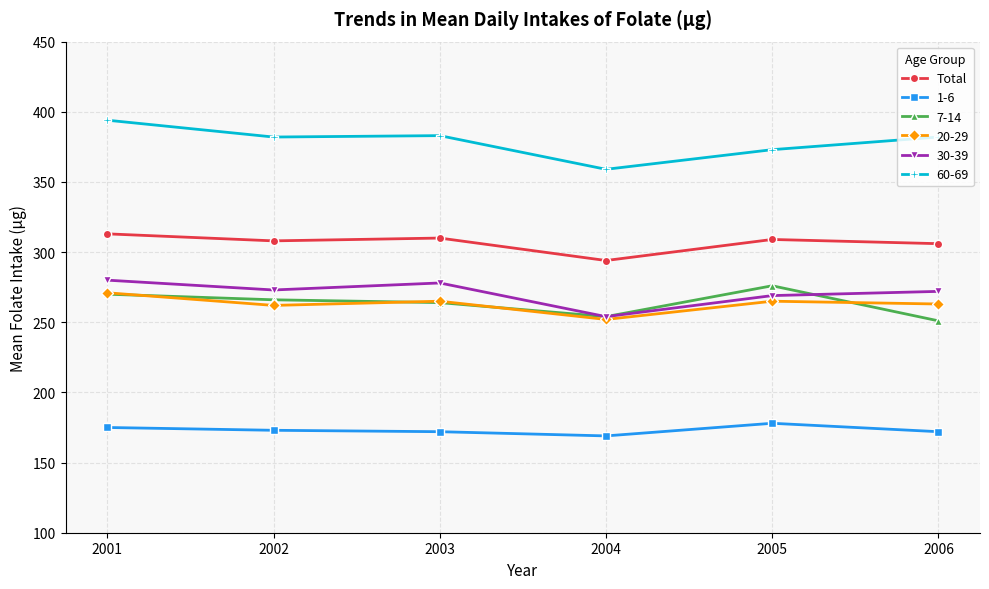

What value does the Total series have at 2001?

313